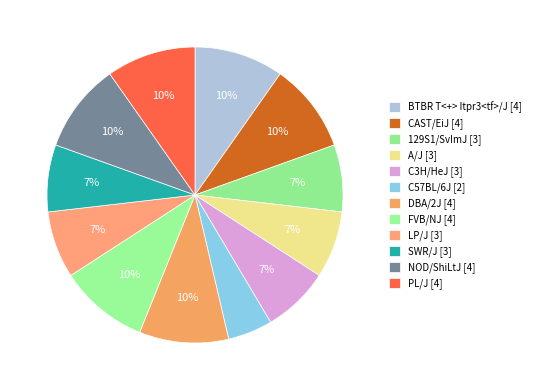

To the nearest percent, what is the difference between the largest and smallest slice percentages?

5%